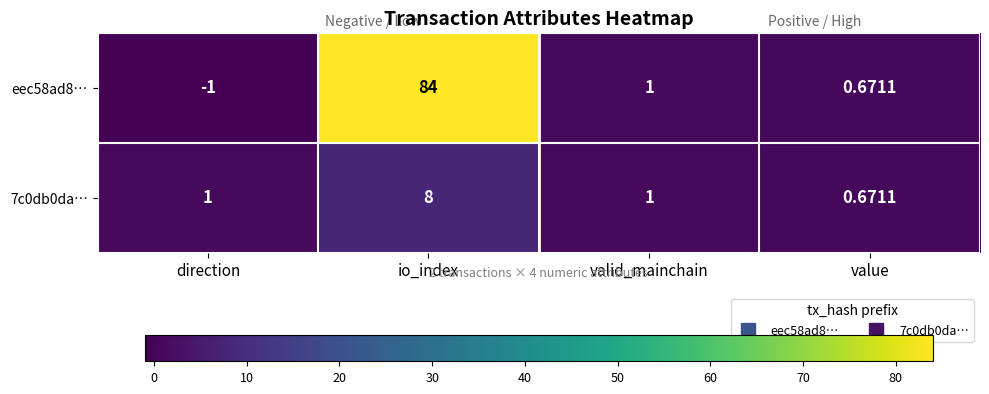

Where is 7c0db0da… nearest to the value 4?

direction